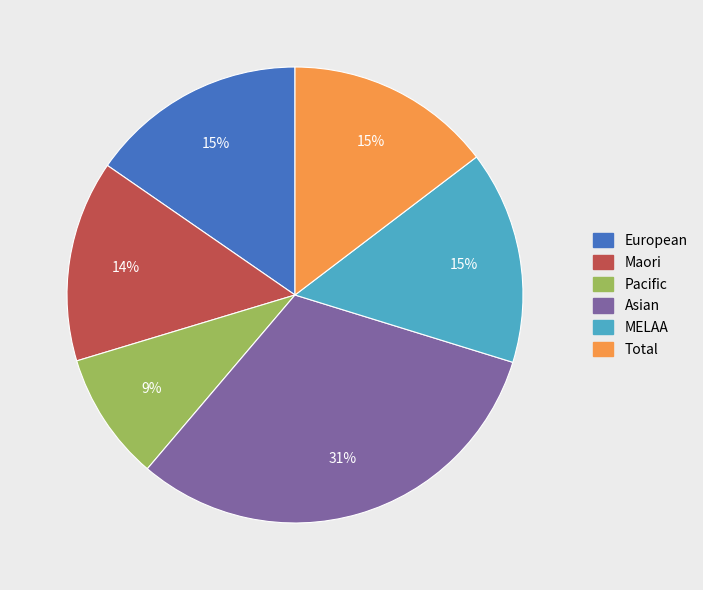

Which slice is the largest?

Asian